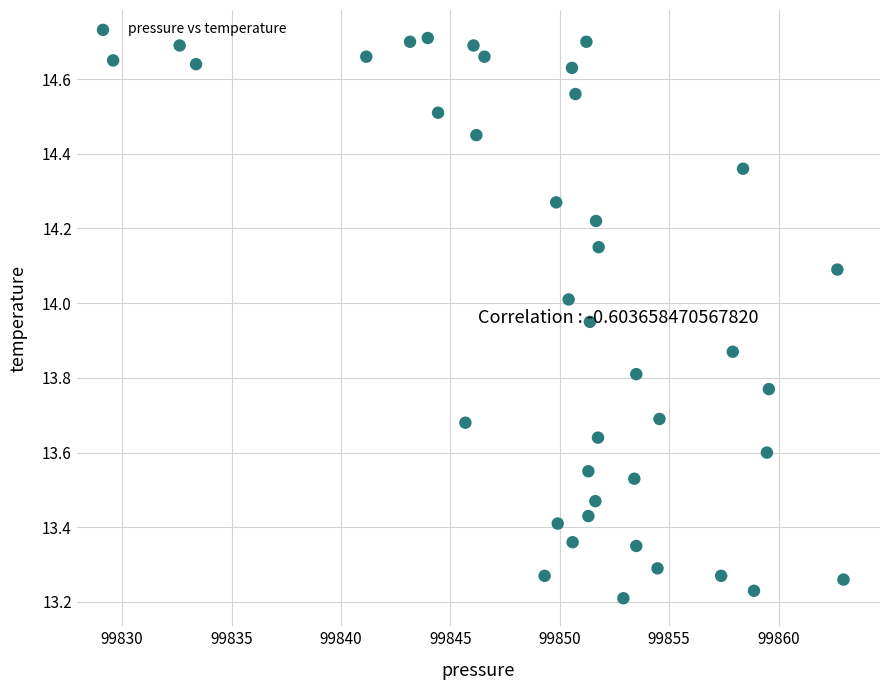

What is the range of Y values (max minus min)?

1.5